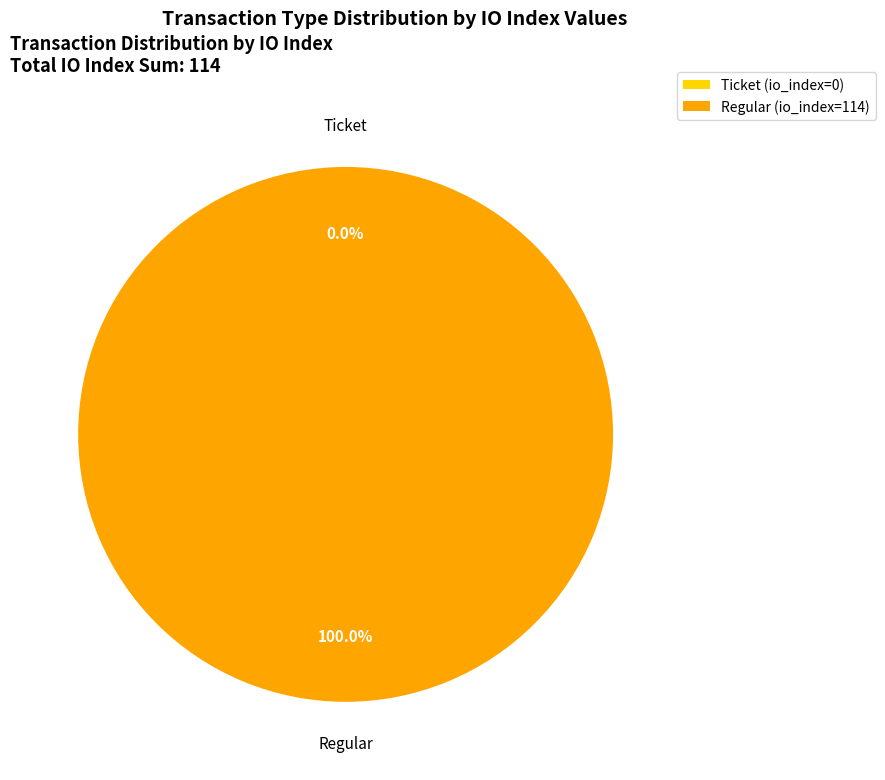

Does Ticket (io_index=0) represent more than half of the total?

No